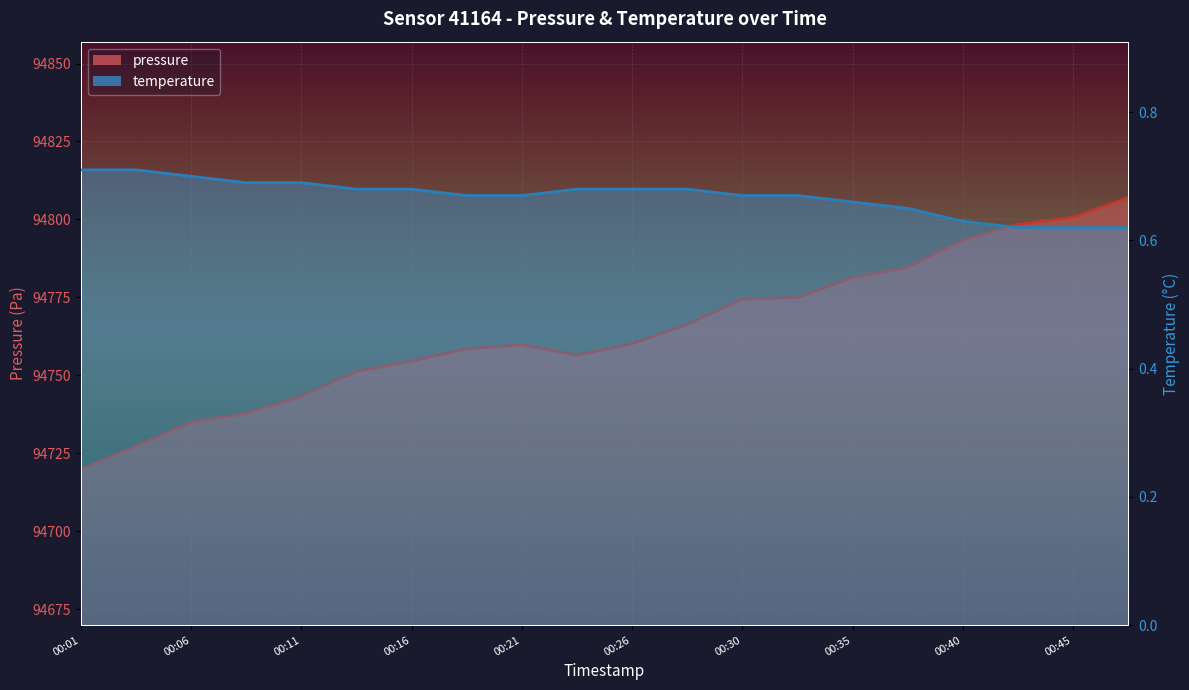

Which has a higher value, 00:26 or 00:14?

00:26